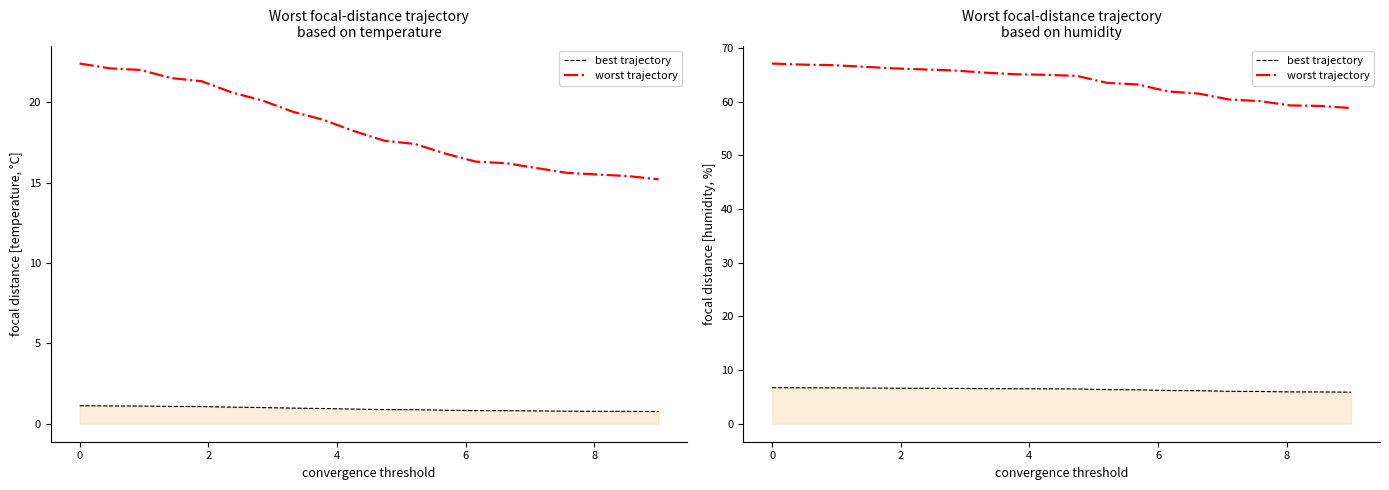

Count the number of categories in the chart.

20